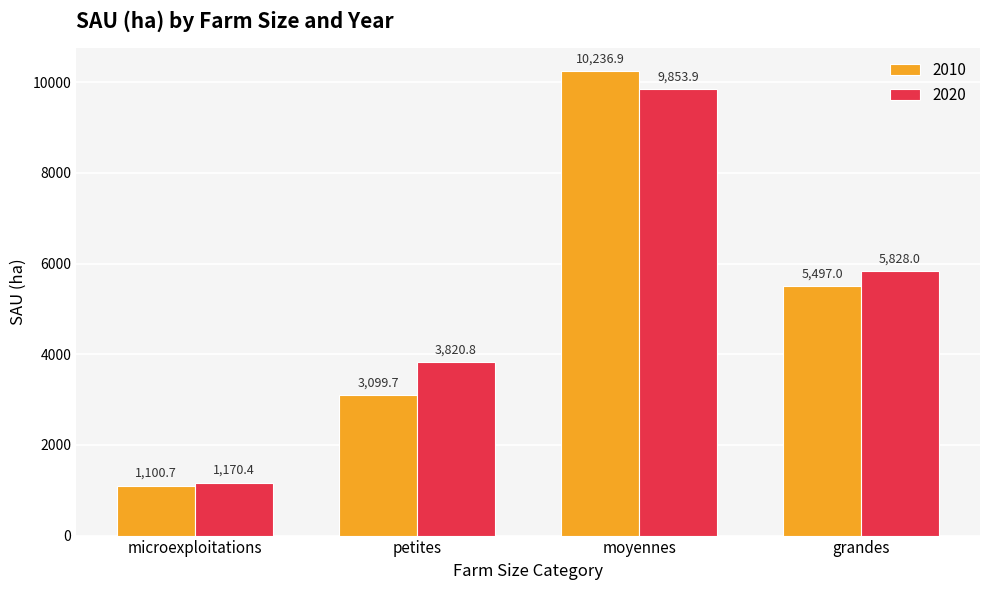

Reading right to left, what are all the values shown in this chart?

2010: grandes=5497.0	moyennes=10236.9	petites=3099.7	microexploitations=1100.7
2020: grandes=5828.0	moyennes=9853.9	petites=3820.8	microexploitations=1170.4